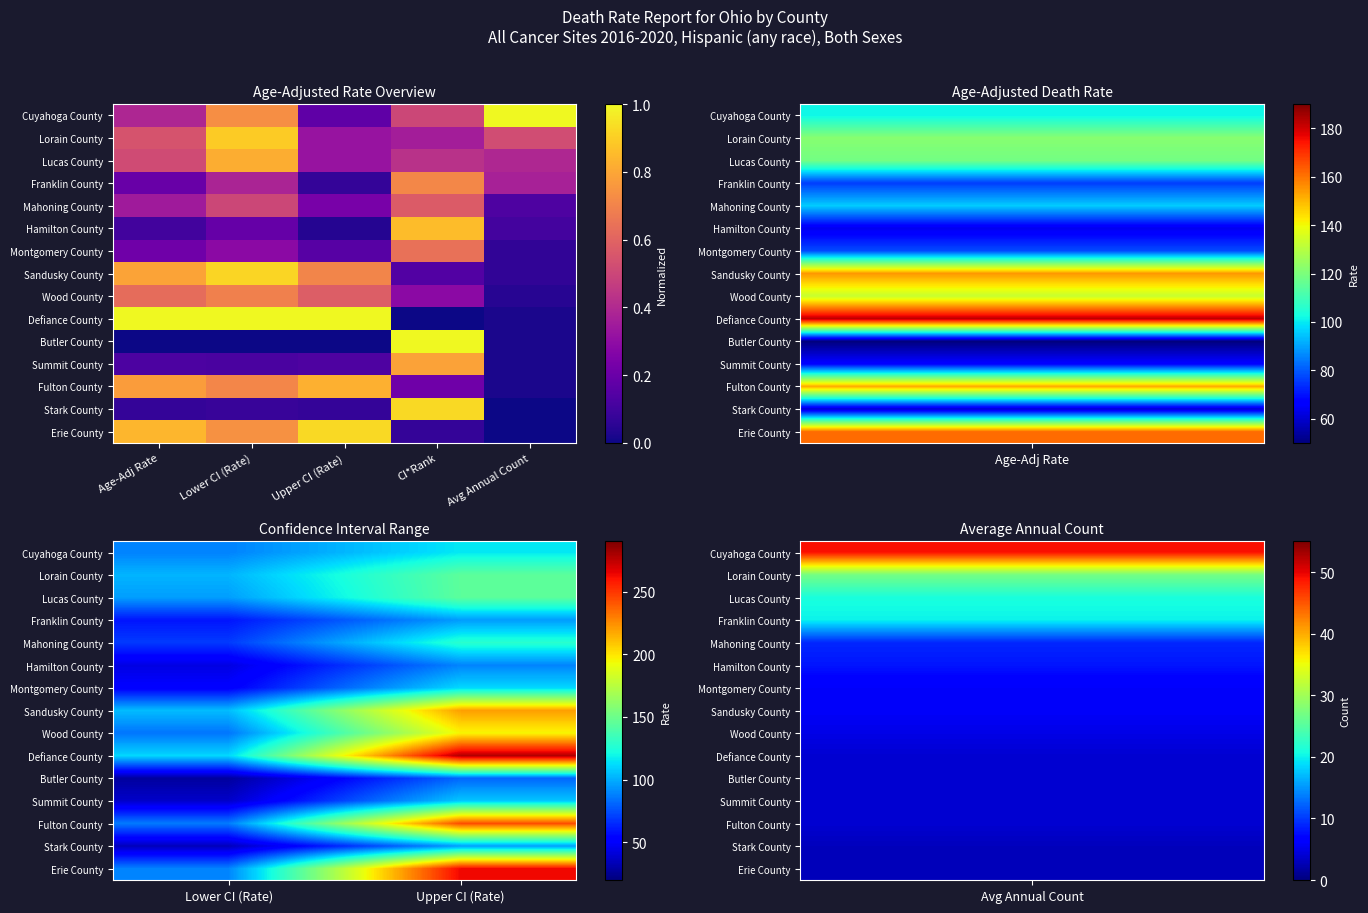

Rank the series by their maximum value, from highest to lowest.

Defiance County, Erie County, Fulton County, Sandusky County, Wood County, Lorain County, Lucas County, Mahoning County, Cuyahoga County, Montgomery County, Summit County, Stark County, Franklin County, Hamilton County, Butler County